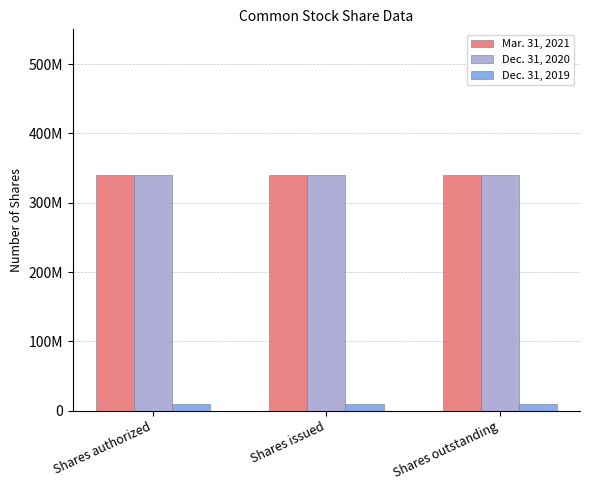

Are the bars horizontal?

No